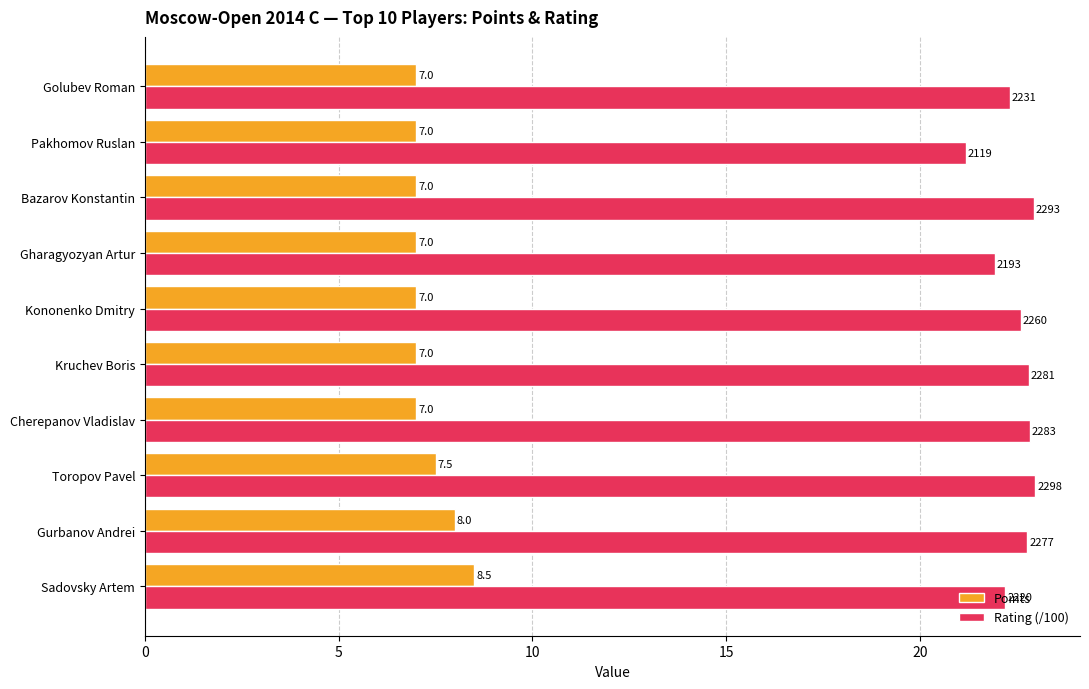

List the series in order of their overall mean, lowest first.

Points, Rating (/100)